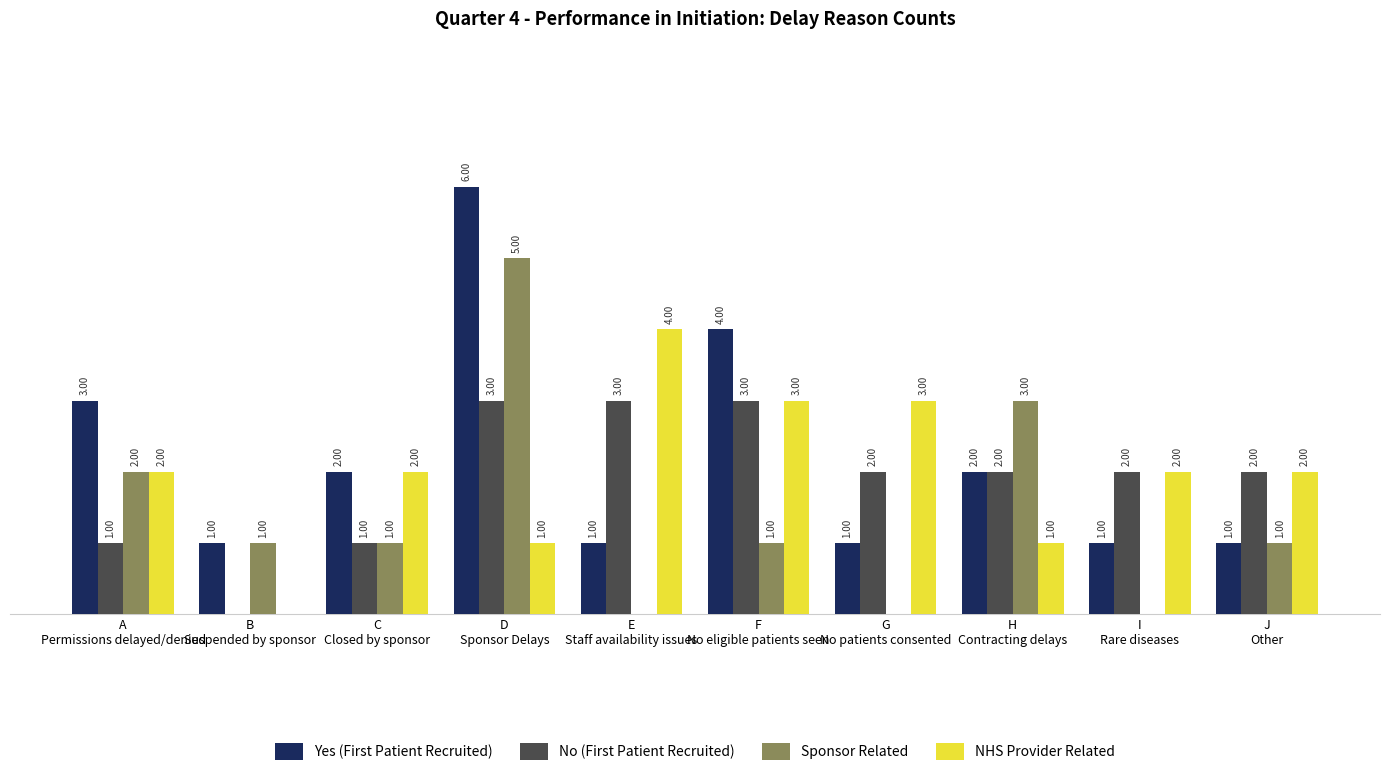

Does the chart contain stacked bars?

No